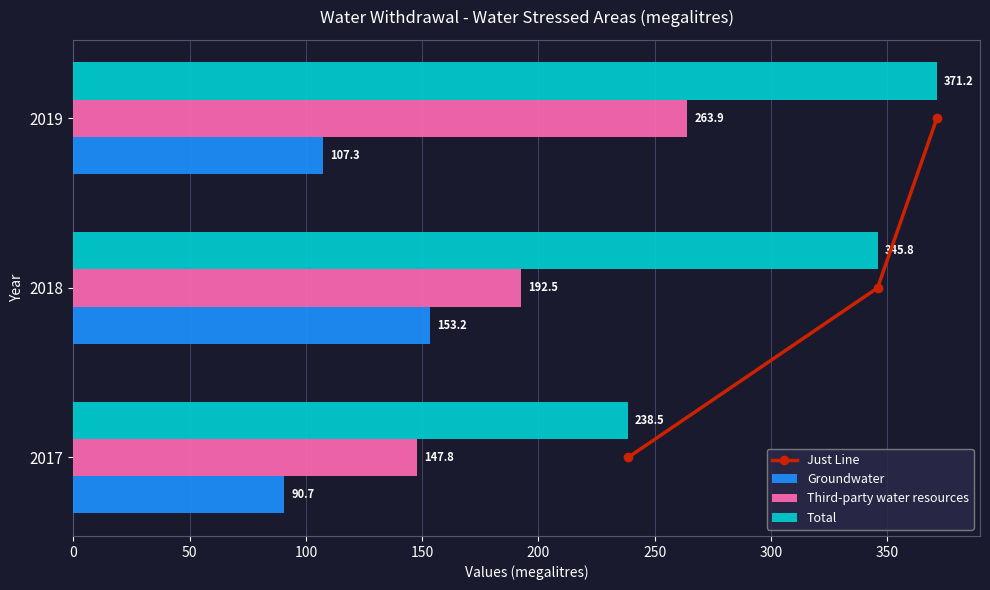

The value of Total at 2017 is 238.5. True or false?

True